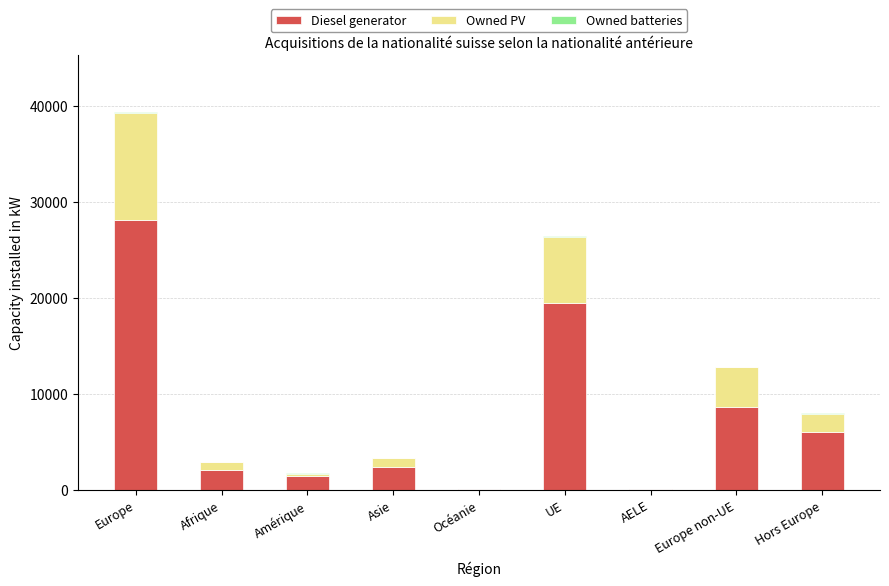

At which category is the sum across all series the highest?

Europe